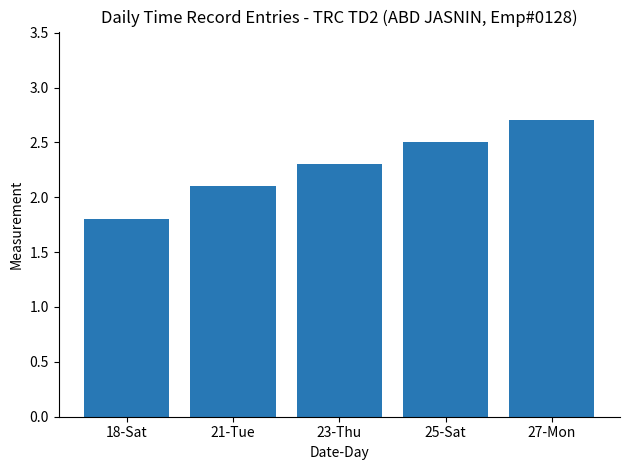

What is the sum of all values?

11.4